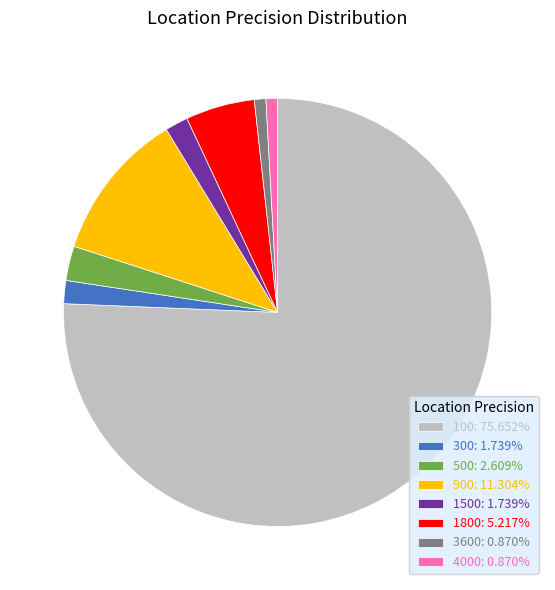

Is the sum of 1500: 1.739% and 500: 2.609% greater than half?

No